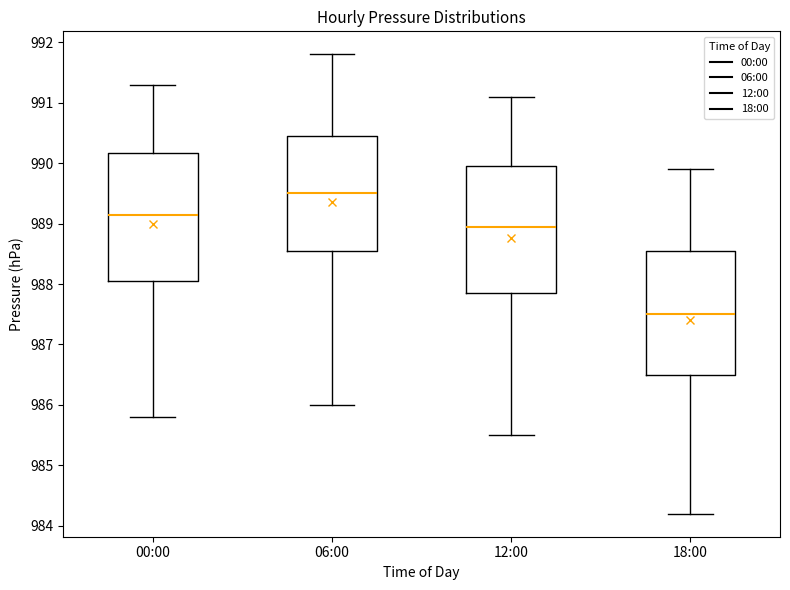

Where does the upper whisker of the box for 06:00 end on the y-axis? The values are not printed on the chart, so give them approximately, as read against the axis.

991.8